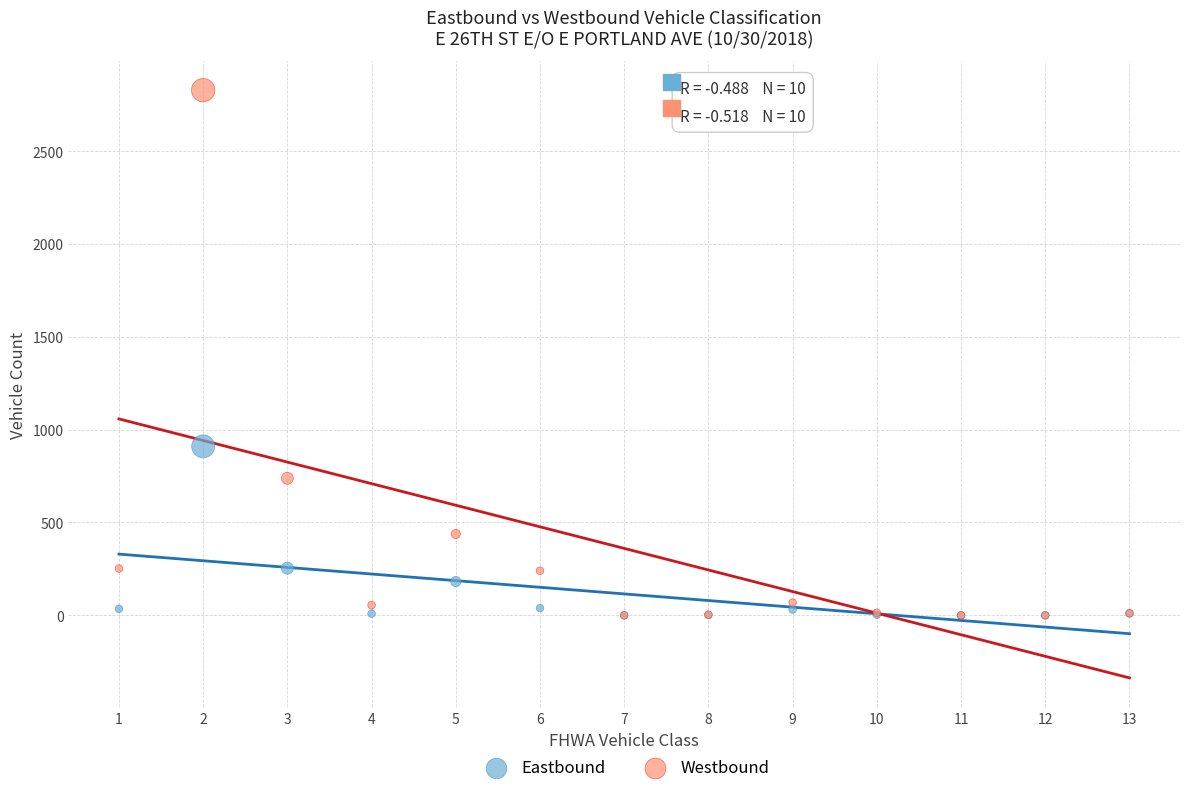

In the Westbound series, what Y value is closest to 1414?

738